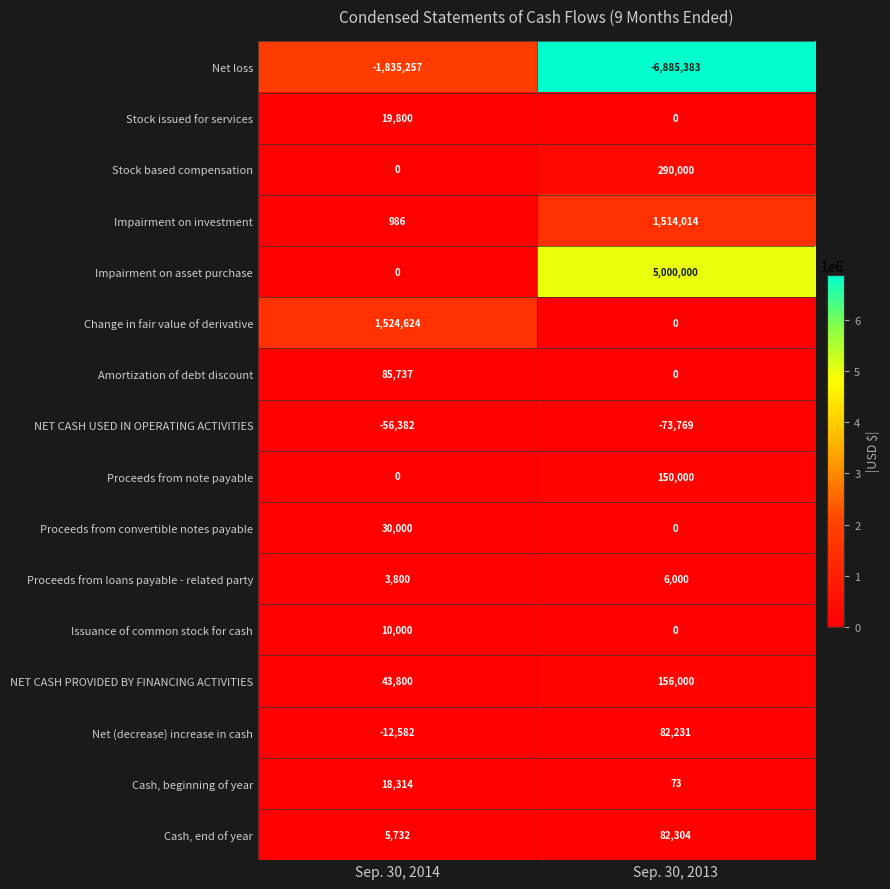

List the series in order of their peak value, highest first.

Impairment on asset purchase, Change in fair value of derivative, Impairment on investment, Stock based compensation, NET CASH PROVIDED BY FINANCING ACTIVITIES, Proceeds from note payable, Amortization of debt discount, Cash, end of year, Net (decrease) increase in cash, Proceeds from convertible notes payable, Stock issued for services, Cash, beginning of year, Issuance of common stock for cash, Proceeds from loans payable - related party, NET CASH USED IN OPERATING ACTIVITIES, Net loss